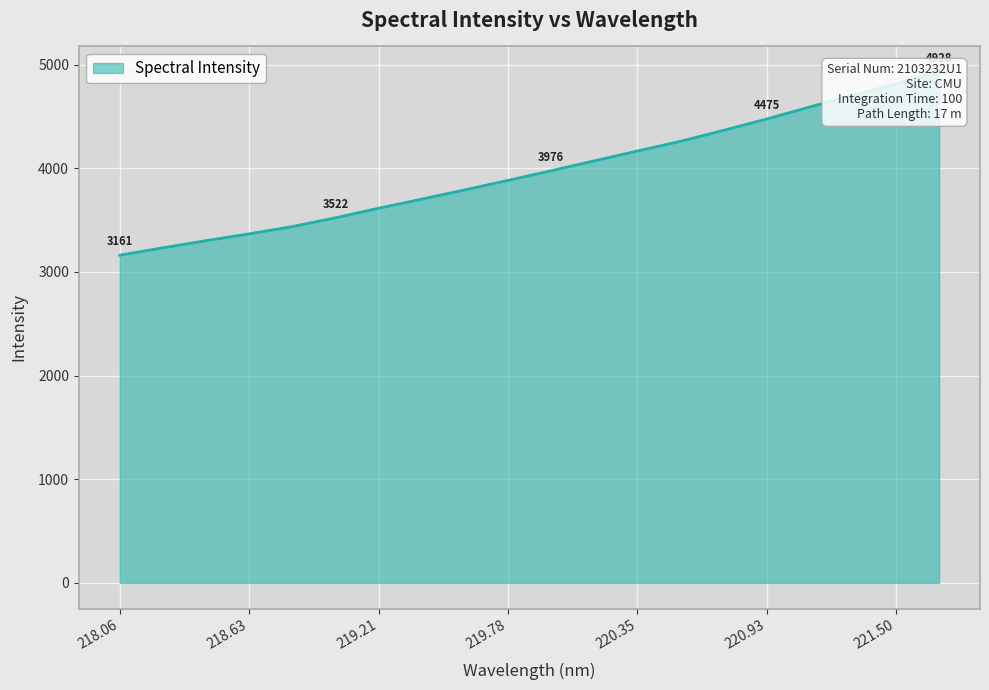

At which label does the data first exceed 3975?

219.9712